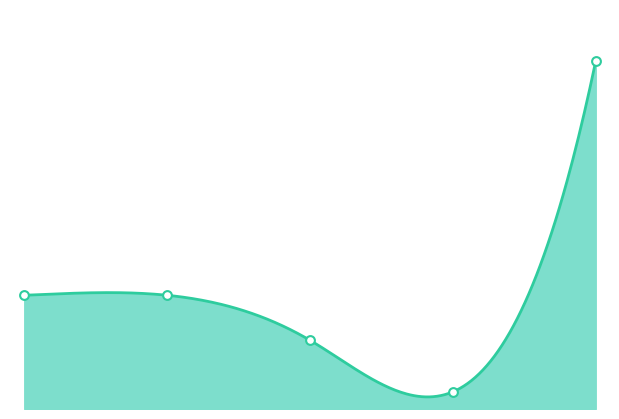

What is the change in value from 1.0 to 2.0?

-1053